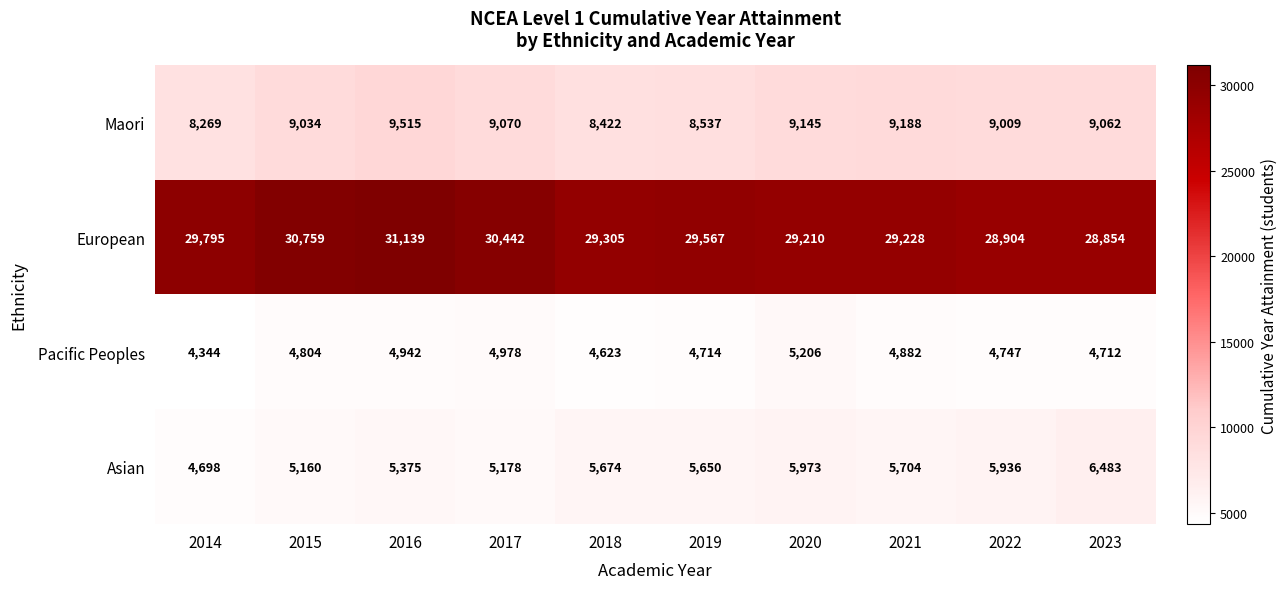

Is it true that European equals 29305 at 2018?

True